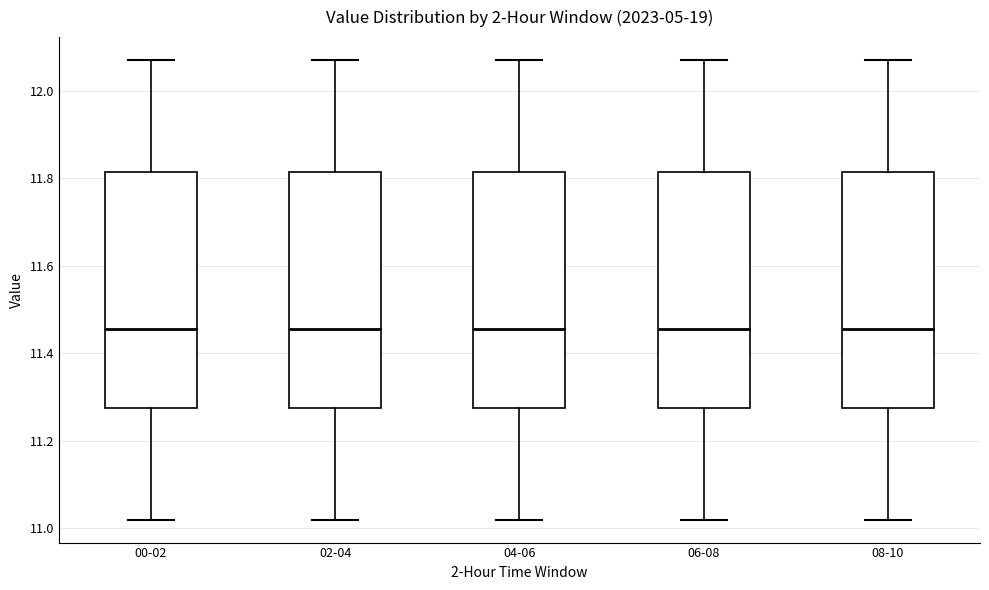

Where does the median line of the box for 00-02 sit on the y-axis? The values are not printed on the chart, so give them approximately, as read against the axis.

11.46